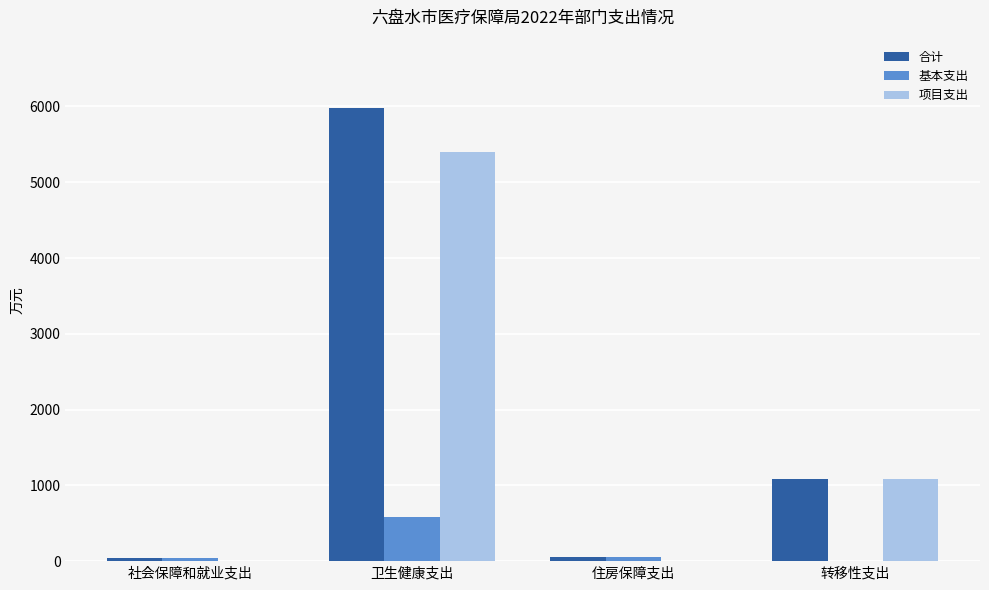

True or false: 项目支出 has a value of 1590.4 at 转移性支出.

False